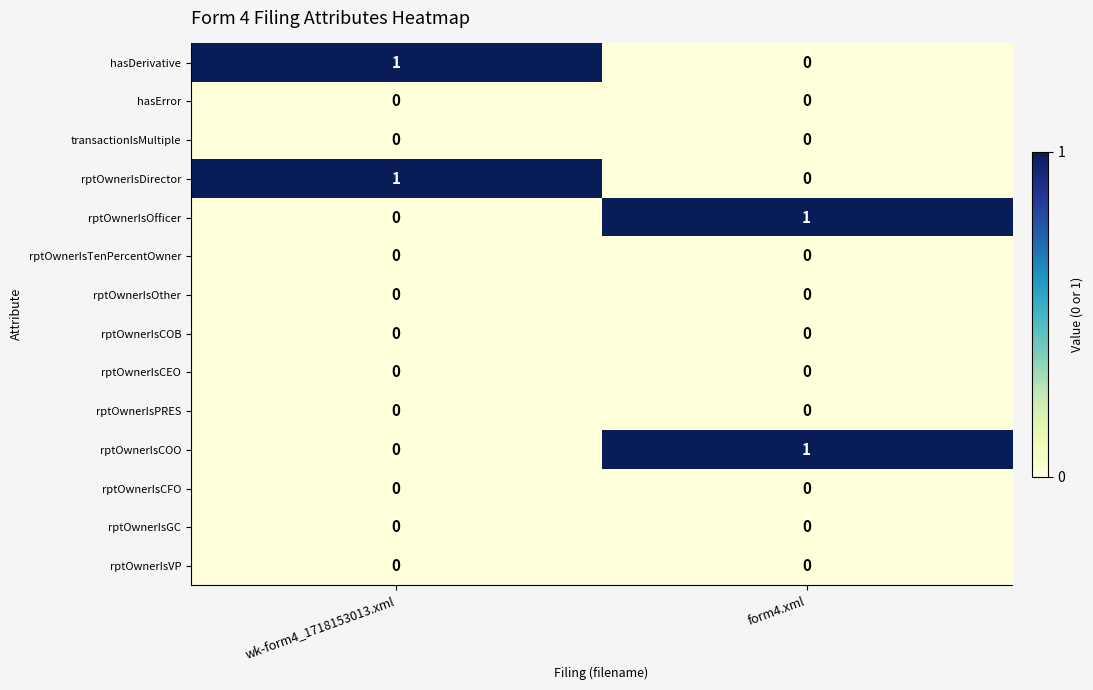

Reading left to right, what are all the values shown in this chart?

hasDerivative: wk-form4_1718153013.xml=1	form4.xml=0
hasError: wk-form4_1718153013.xml=0	form4.xml=0
transactionIsMultiple: wk-form4_1718153013.xml=0	form4.xml=0
rptOwnerIsDirector: wk-form4_1718153013.xml=1	form4.xml=0
rptOwnerIsOfficer: wk-form4_1718153013.xml=0	form4.xml=1
rptOwnerIsTenPercentOwner: wk-form4_1718153013.xml=0	form4.xml=0
rptOwnerIsOther: wk-form4_1718153013.xml=0	form4.xml=0
rptOwnerIsCOB: wk-form4_1718153013.xml=0	form4.xml=0
rptOwnerIsCEO: wk-form4_1718153013.xml=0	form4.xml=0
rptOwnerIsPRES: wk-form4_1718153013.xml=0	form4.xml=0
rptOwnerIsCOO: wk-form4_1718153013.xml=0	form4.xml=1
rptOwnerIsCFO: wk-form4_1718153013.xml=0	form4.xml=0
rptOwnerIsGC: wk-form4_1718153013.xml=0	form4.xml=0
rptOwnerIsVP: wk-form4_1718153013.xml=0	form4.xml=0